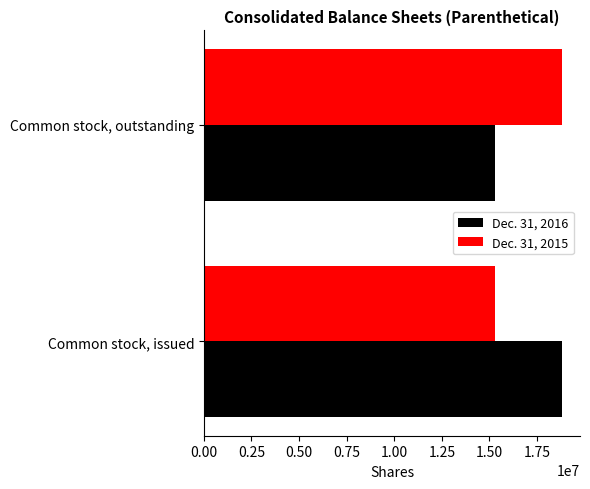

True or false: Dec. 31, 2016 has a value of 12539599 at Common stock, issued.

False